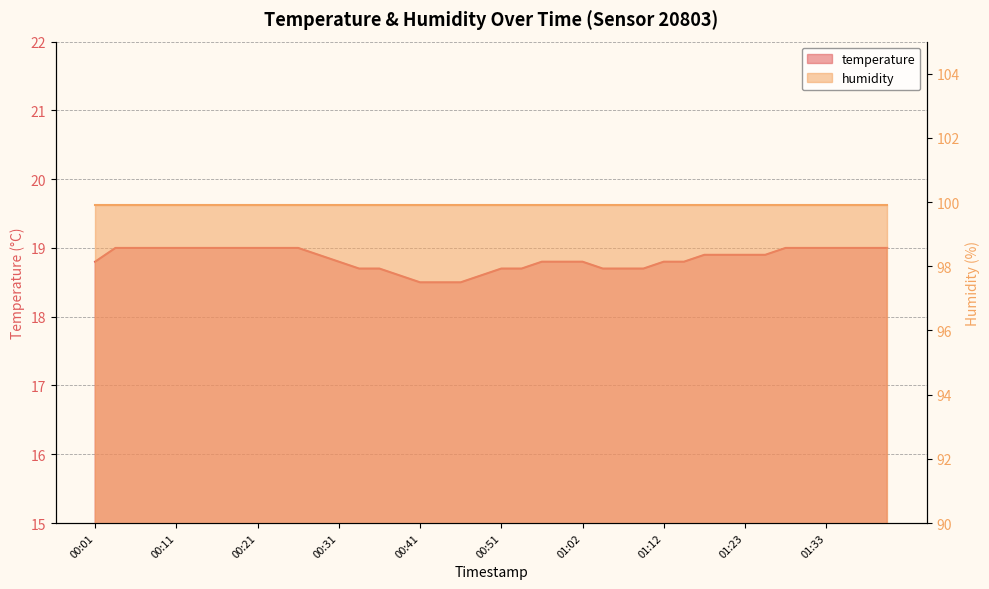

What is the difference between the values at 00:36 and 00:24?

0.3